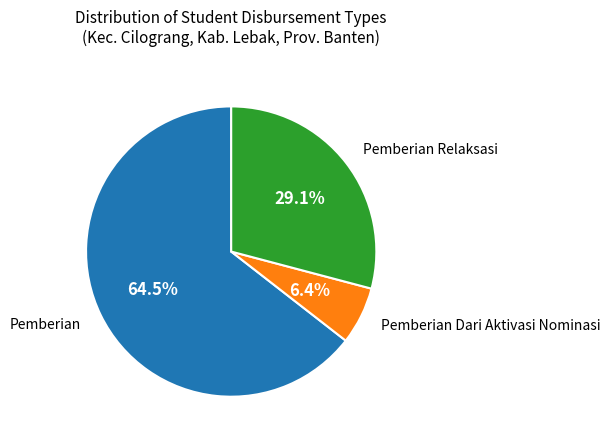

Is there a majority slice in this chart?

Yes